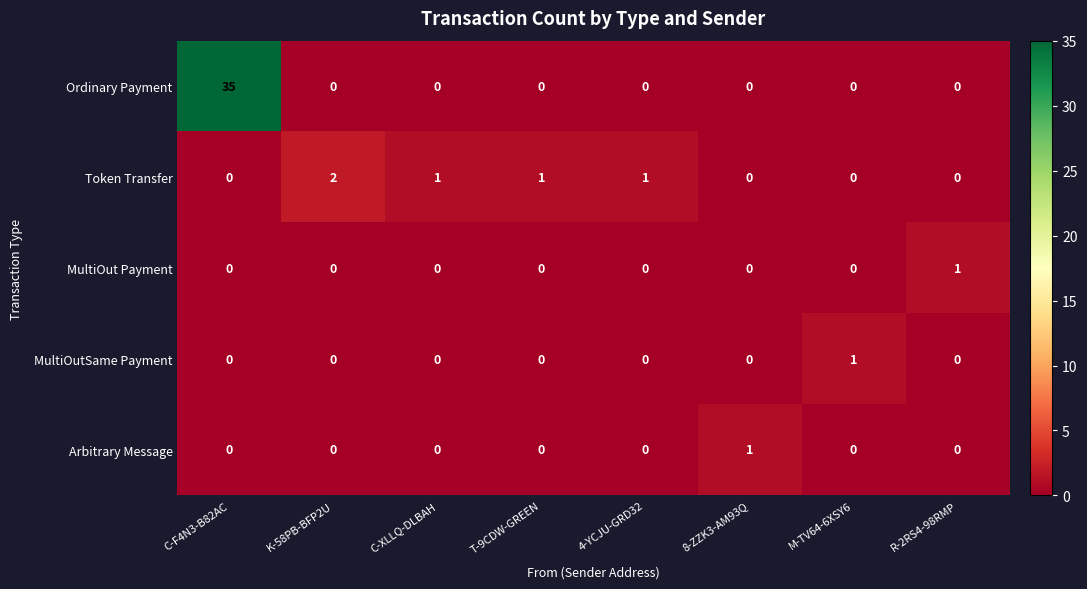

What is the total value across all series at R-2RS4-98RMP?

1